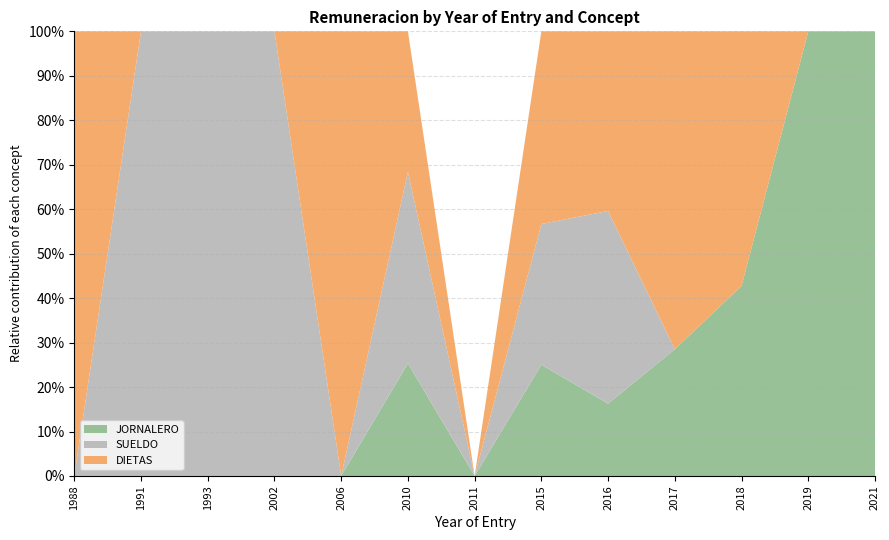

The JORNALERO series shows 100.0 at 2021. True or false?

True